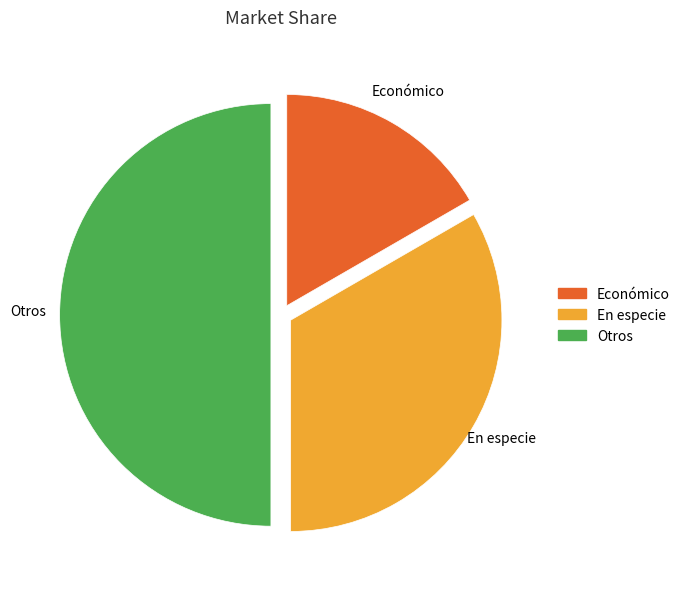

The Económico slice represents 17% of the pie. True or false?

True